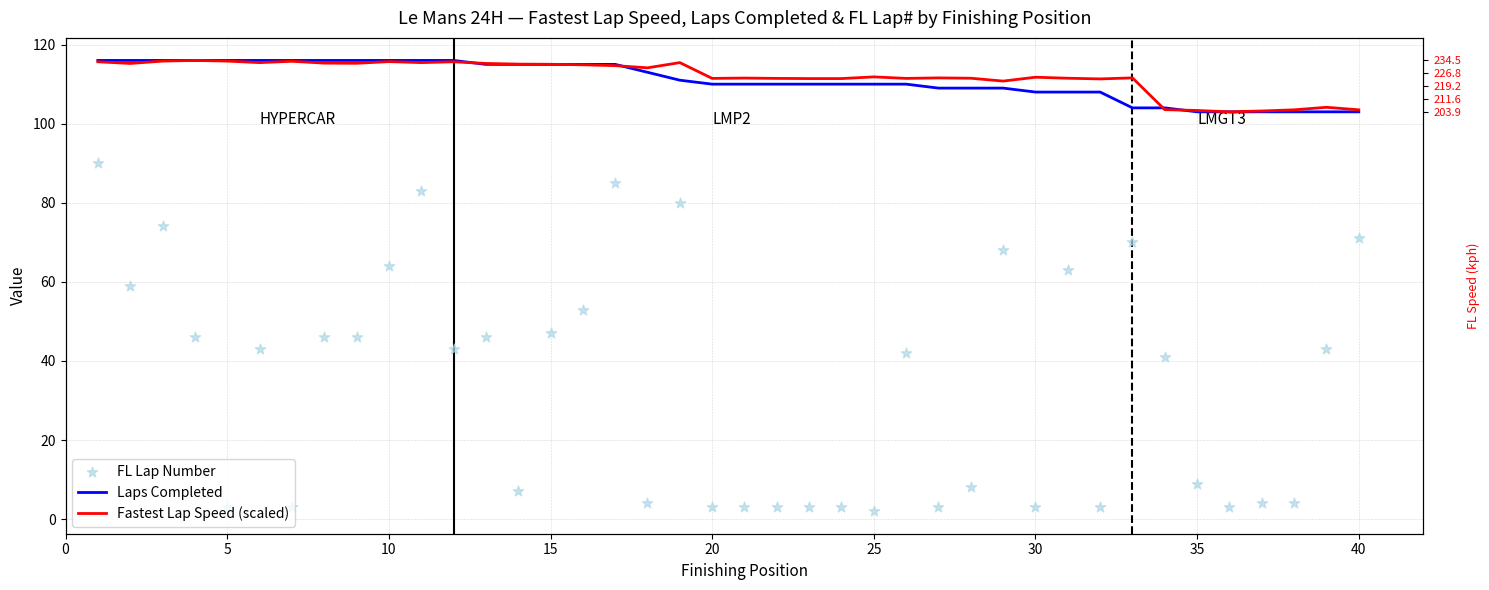

What are all the series names shown in the legend?

Laps Completed, Fastest Lap Speed (scaled), FL Lap Number